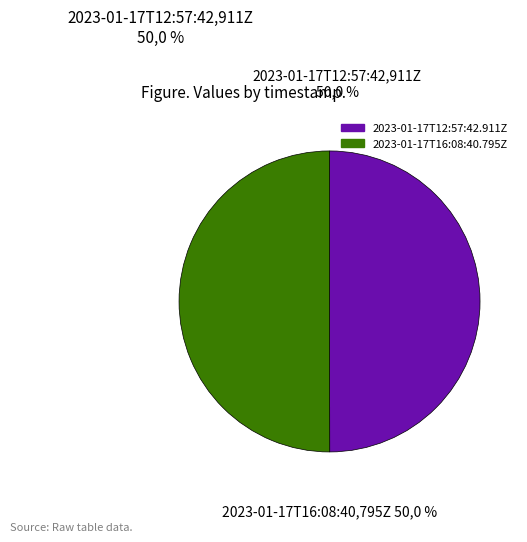

True or false: 2023-01-17T16:08:40.795Z accounts for 50% of the total.

True